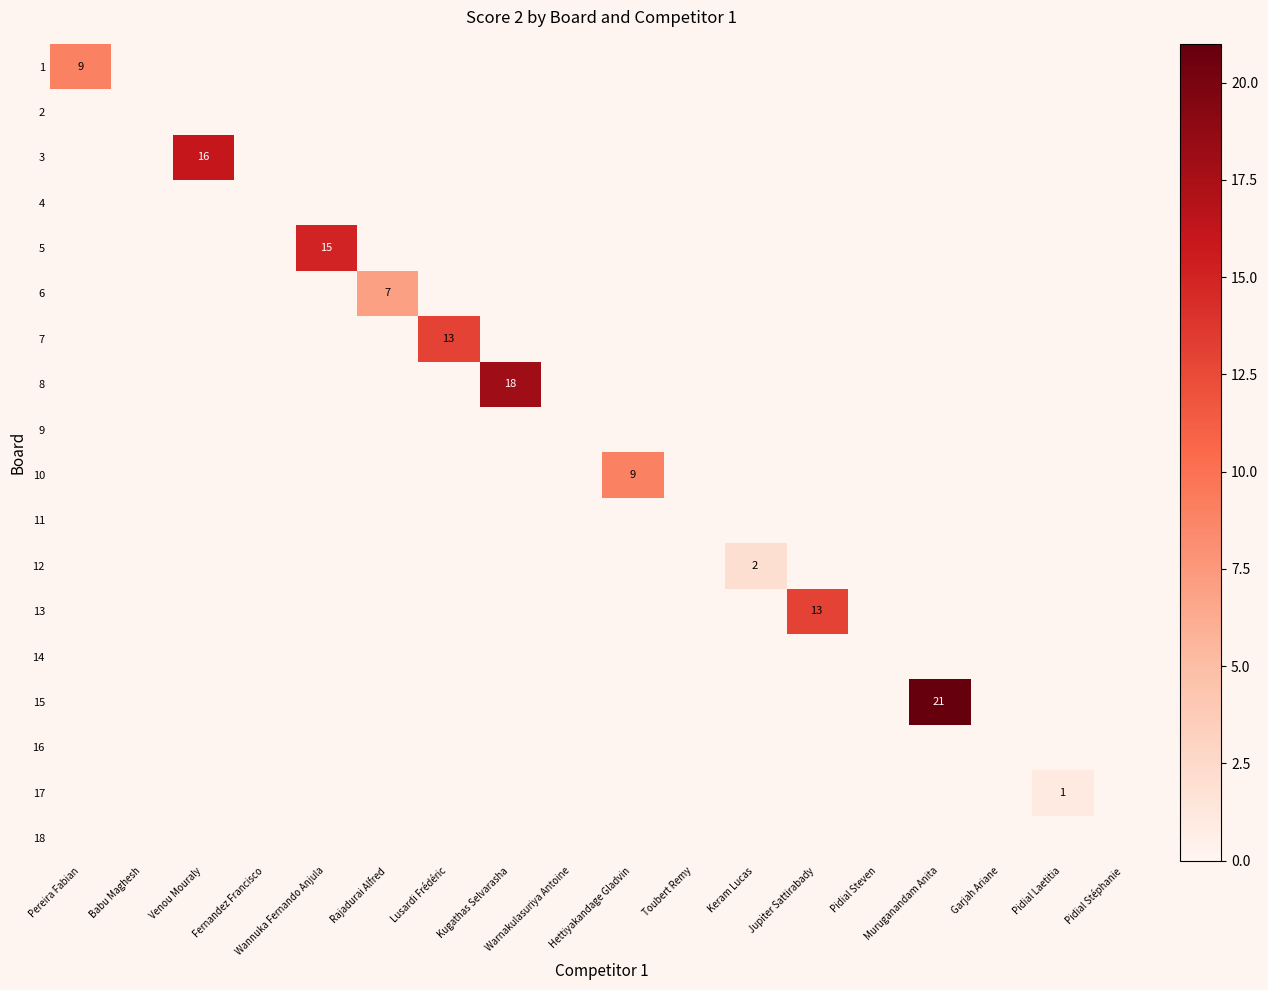

Between Lusardi Frédéric and Pidial Steven, which is larger?

Lusardi Frédéric